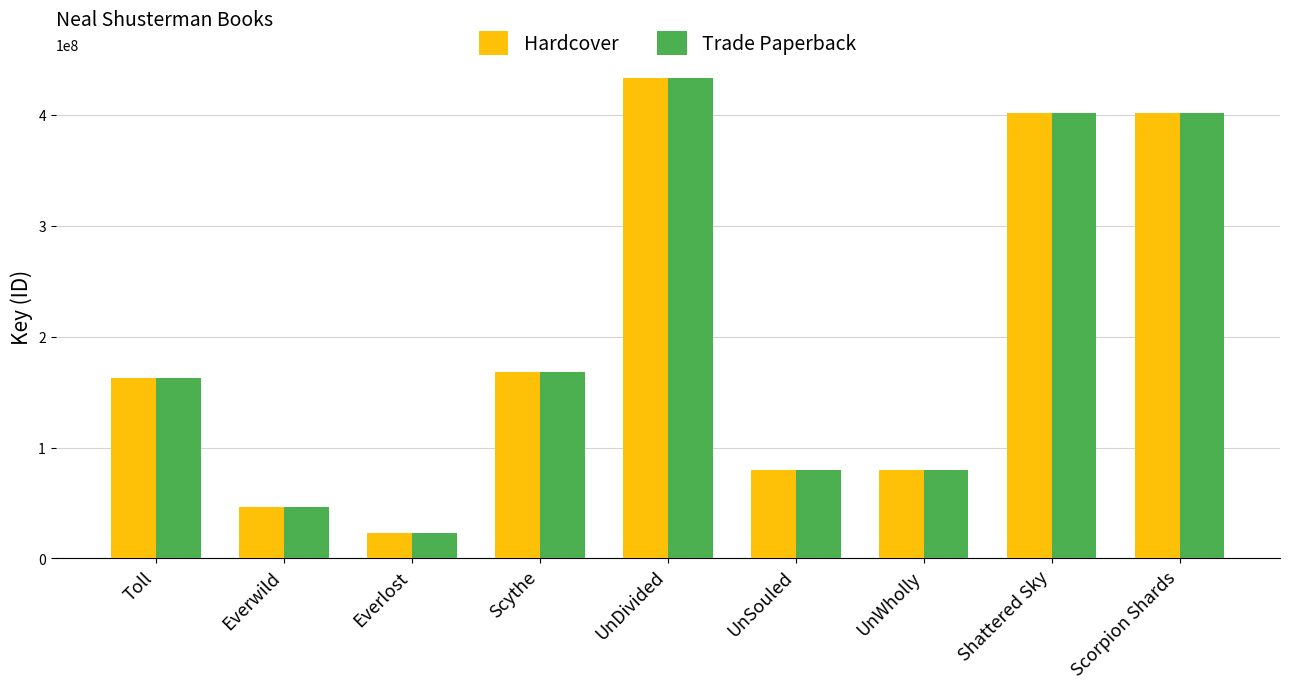

The Trade Paperback series shows 606274304 at Shattered Sky. True or false?

False